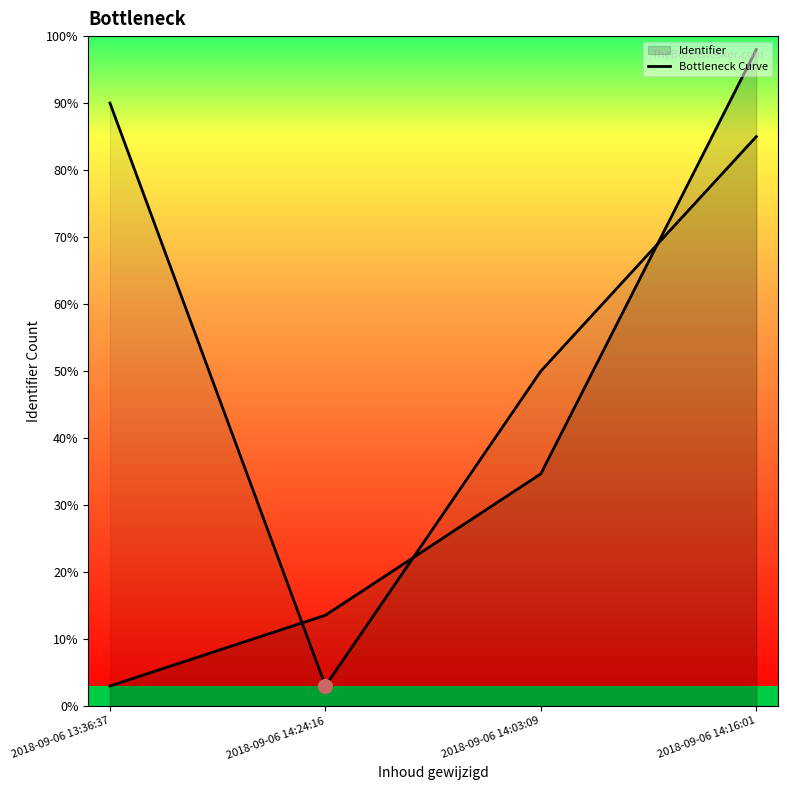

What position from the right is 2018-09-06 14:16:01?

1